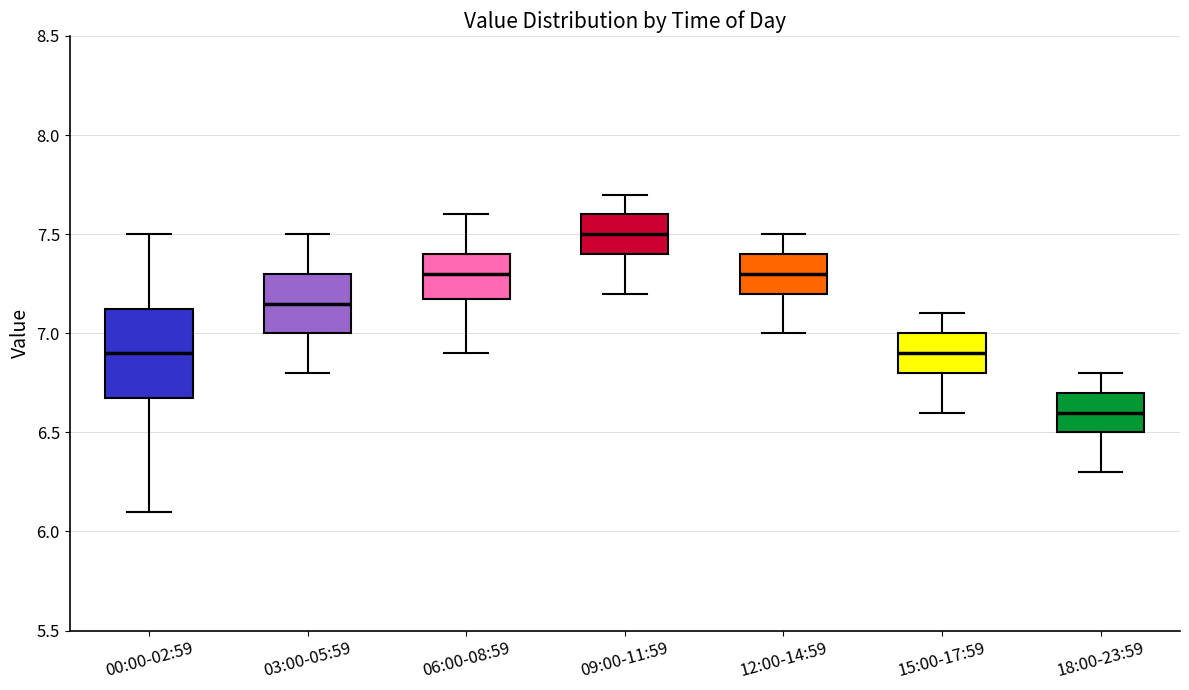

Which box is the tallest, from its lower edge to its upper edge?

00:00-02:59